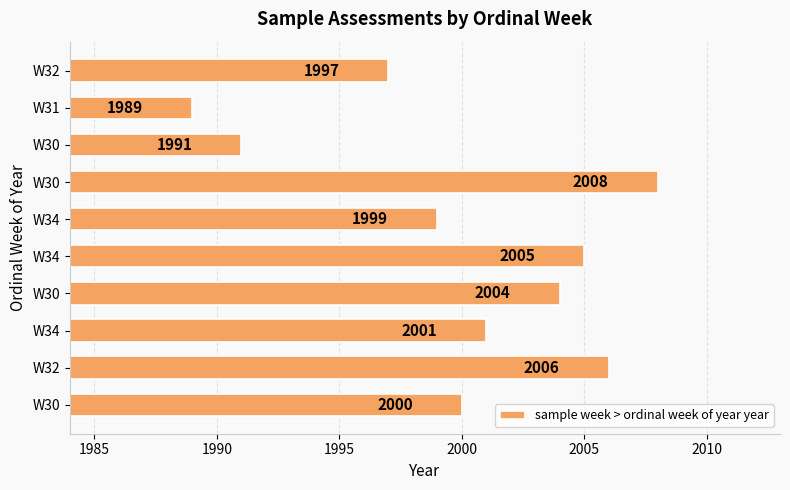

How many bars are there in total?

10